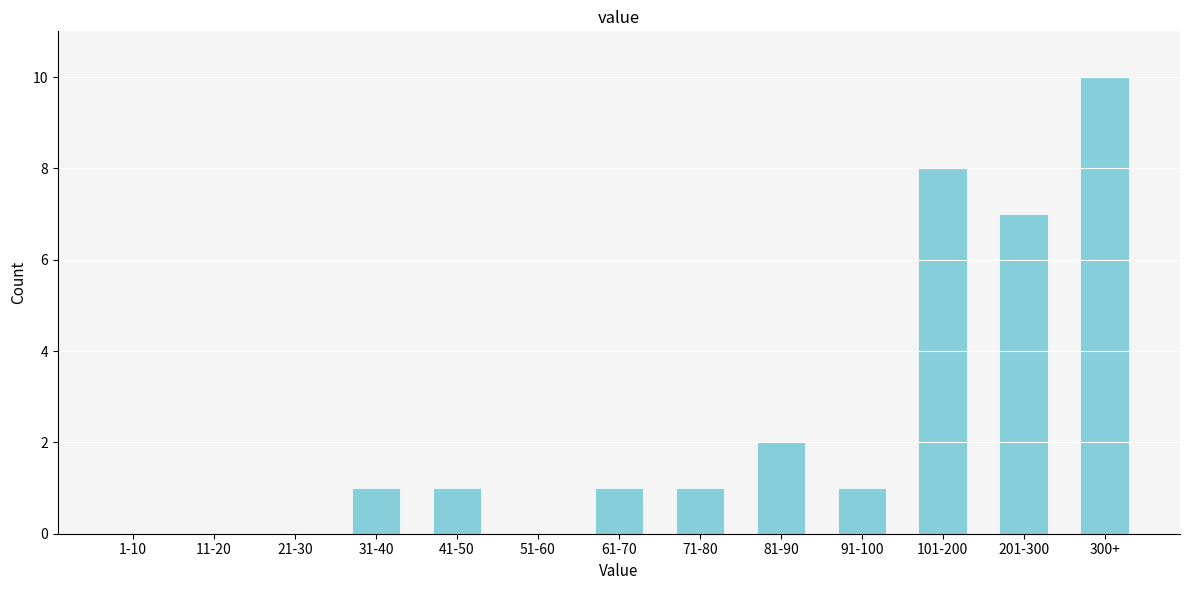

Reading left to right, list all the values displayed in this chart.

1-10=0	11-20=0	21-30=0	31-40=1	41-50=1	51-60=0	61-70=1	71-80=1	81-90=2	91-100=1	101-200=8	201-300=7	300+=10